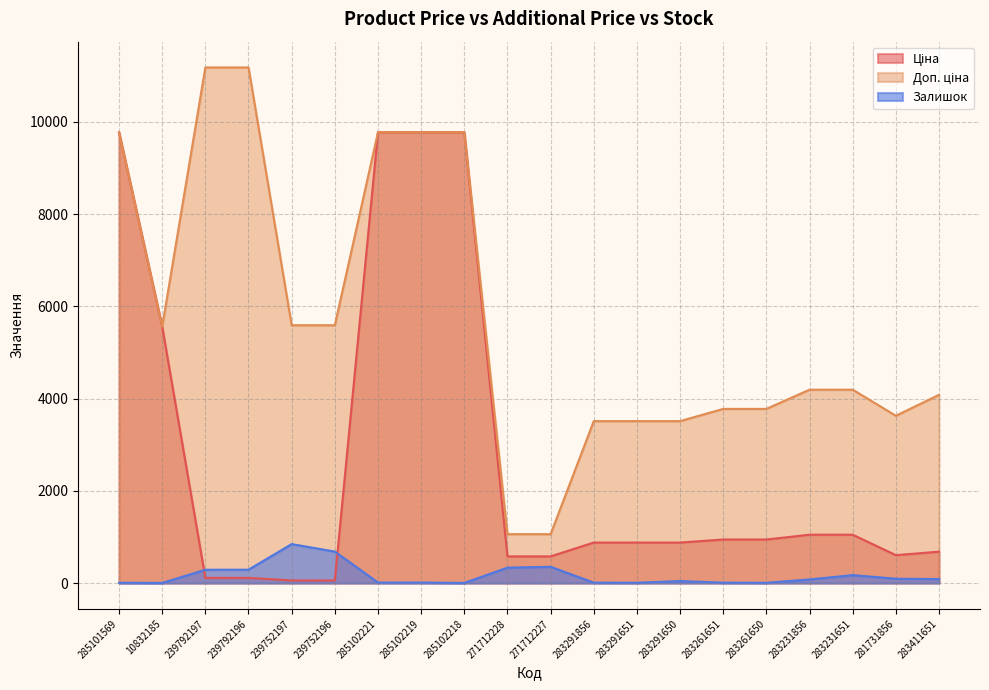

At which category is the sum across all series the highest?

285102221